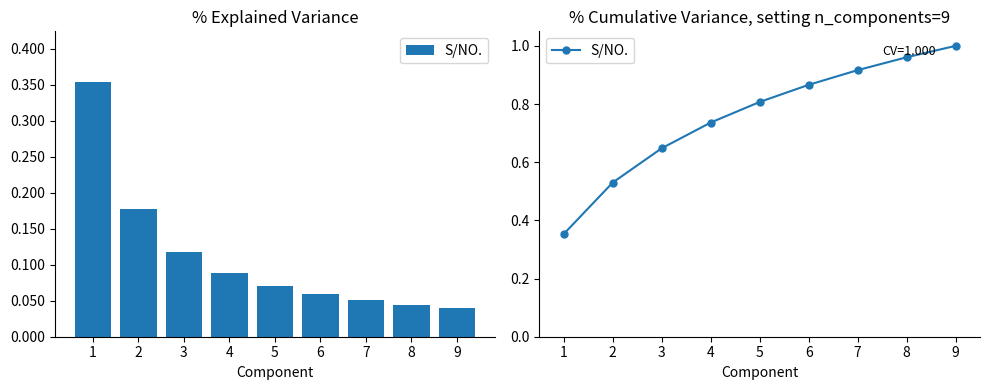

How many bars are there in total?

9